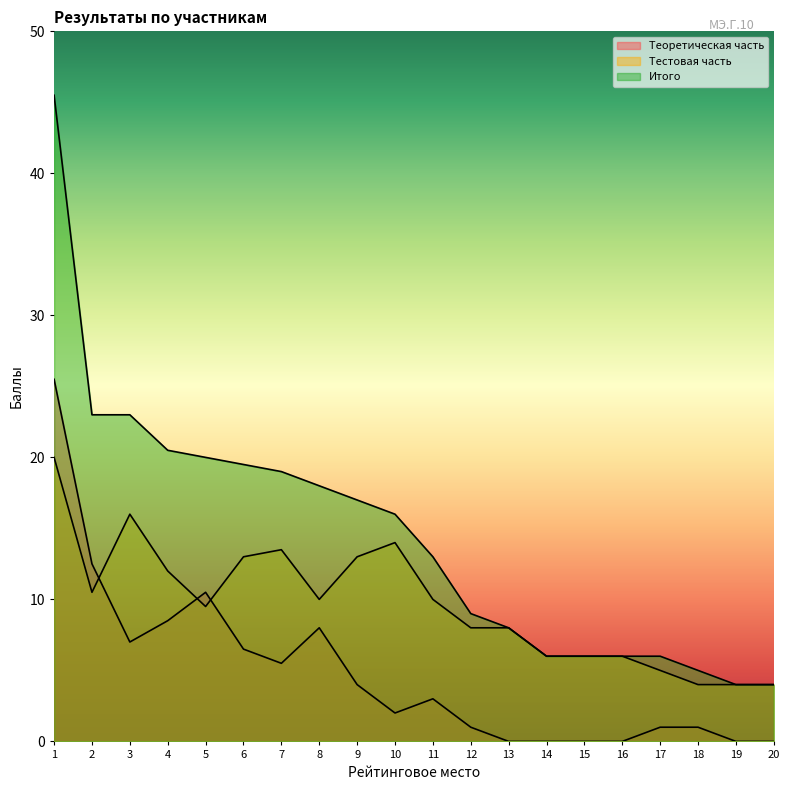

Reading left to right, what are all the values shown in this chart?

Теоретическая часть: 25.5	12.5	7.0	8.5	10.5	6.5	5.5	8.0	4.0	2.0	3.0	1.0	0.0	0.0	0.0	0.0	1.0	1.0	0.0	0.0
Тестовая часть: 20.0	10.5	16.0	12.0	9.5	13.0	13.5	10.0	13.0	14.0	10.0	8.0	8.0	6.0	6.0	6.0	5.0	4.0	4.0	4.0
Итого: 45.5	23.0	23.0	20.5	20.0	19.5	19.0	18.0	17.0	16.0	13.0	9.0	8.0	6.0	6.0	6.0	6.0	5.0	4.0	4.0